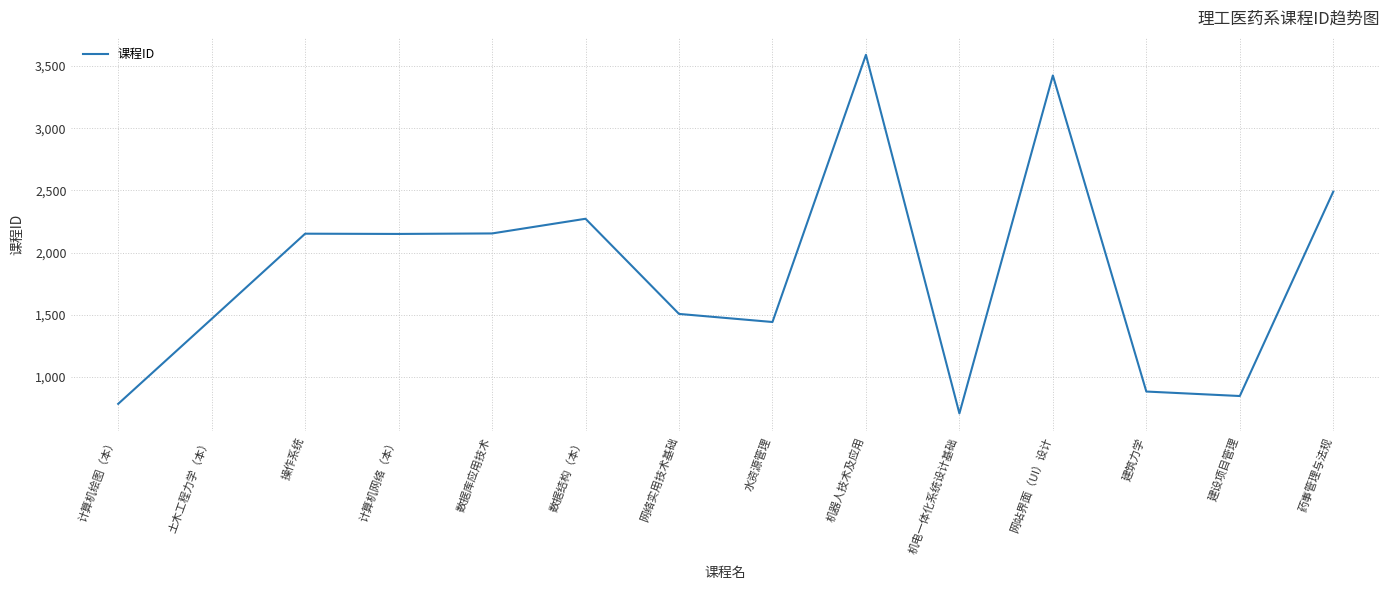

Which has a higher value, 水资源管理 or 数据结构（本）?

数据结构（本）